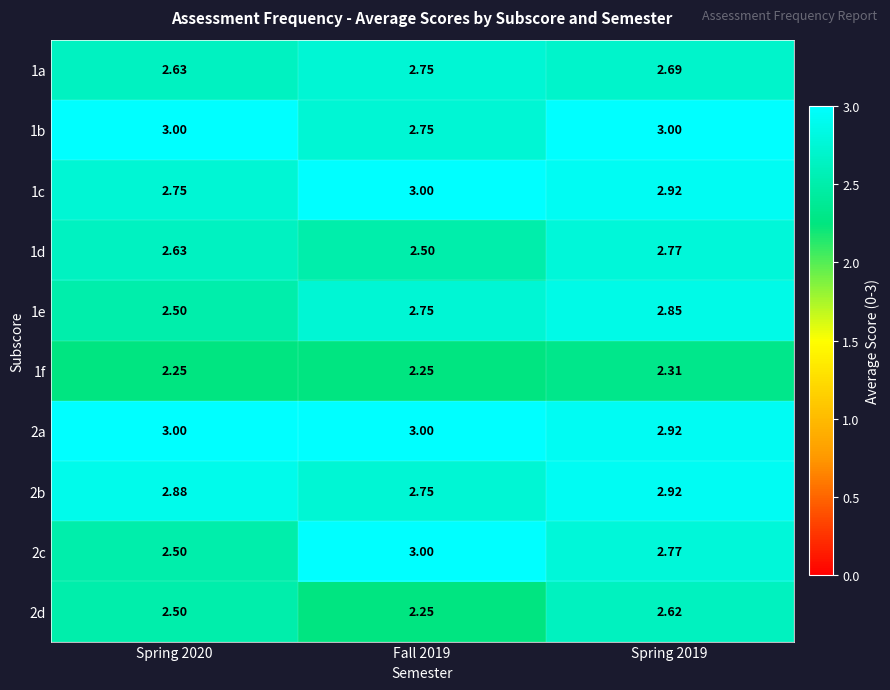

At how many categories does at least one series exceed 2?

3